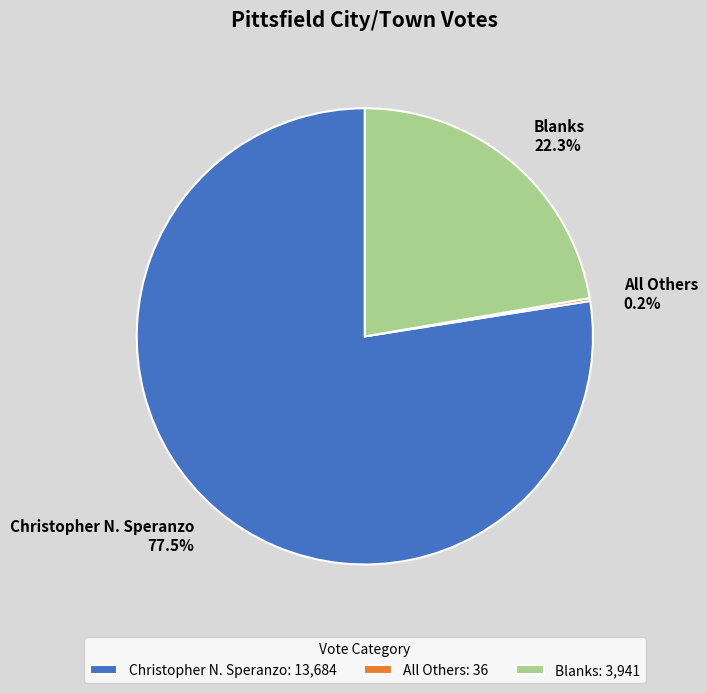

What is the ratio of the value at Blanks to the value at Christopher N. Speranzo?

0.3